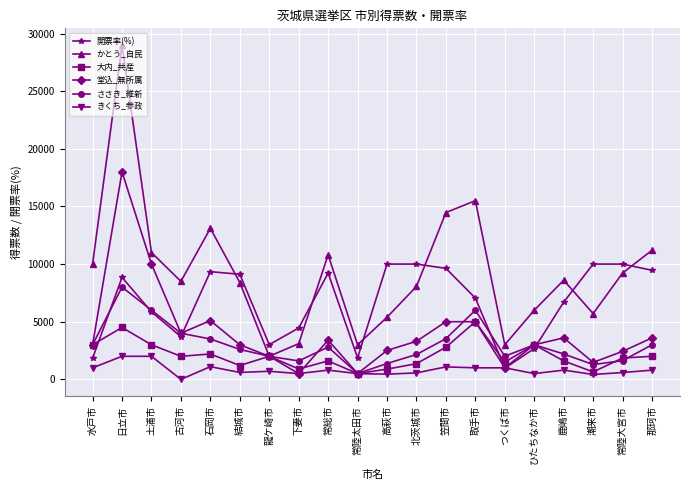

Which series changed the most between 水戸市 and 潮来市?

開票率(%)